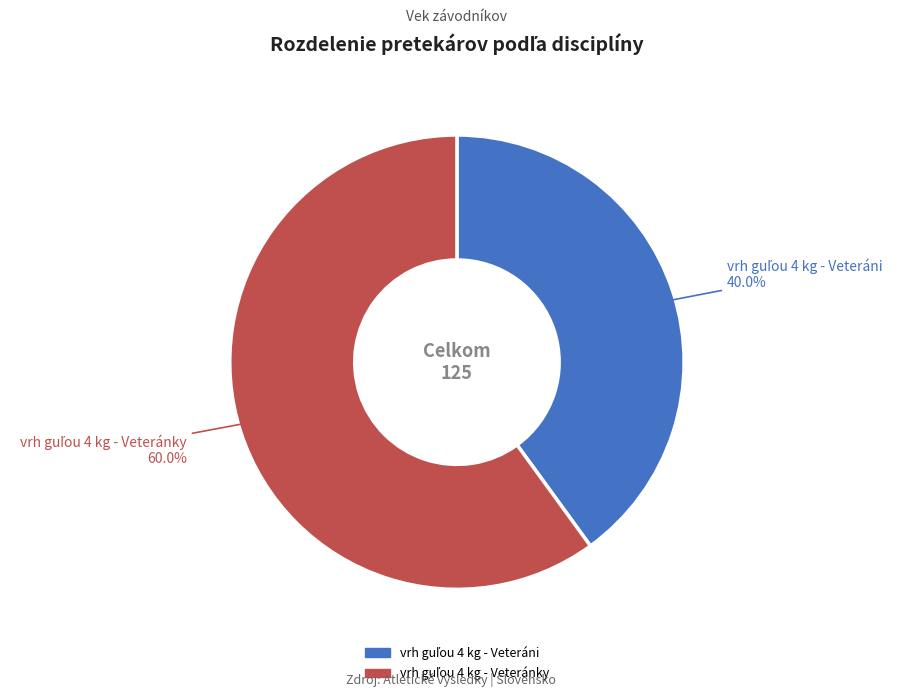

Is there any slice that represents more than half of the pie?

Yes